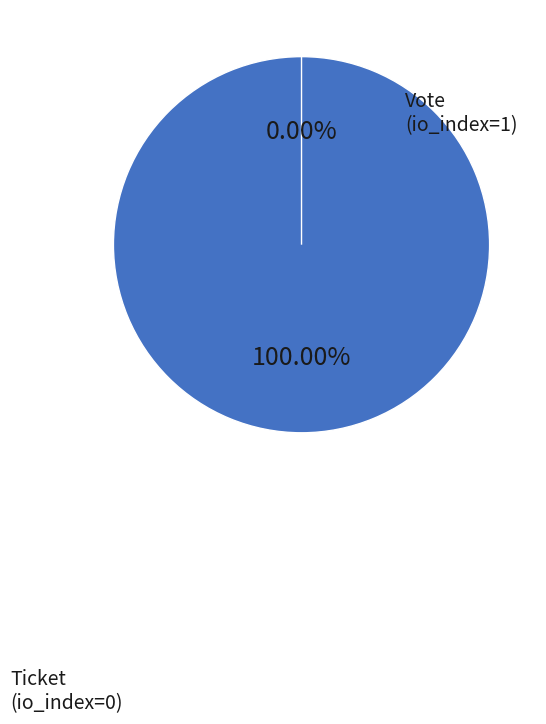

How many slices are in this pie chart?

2